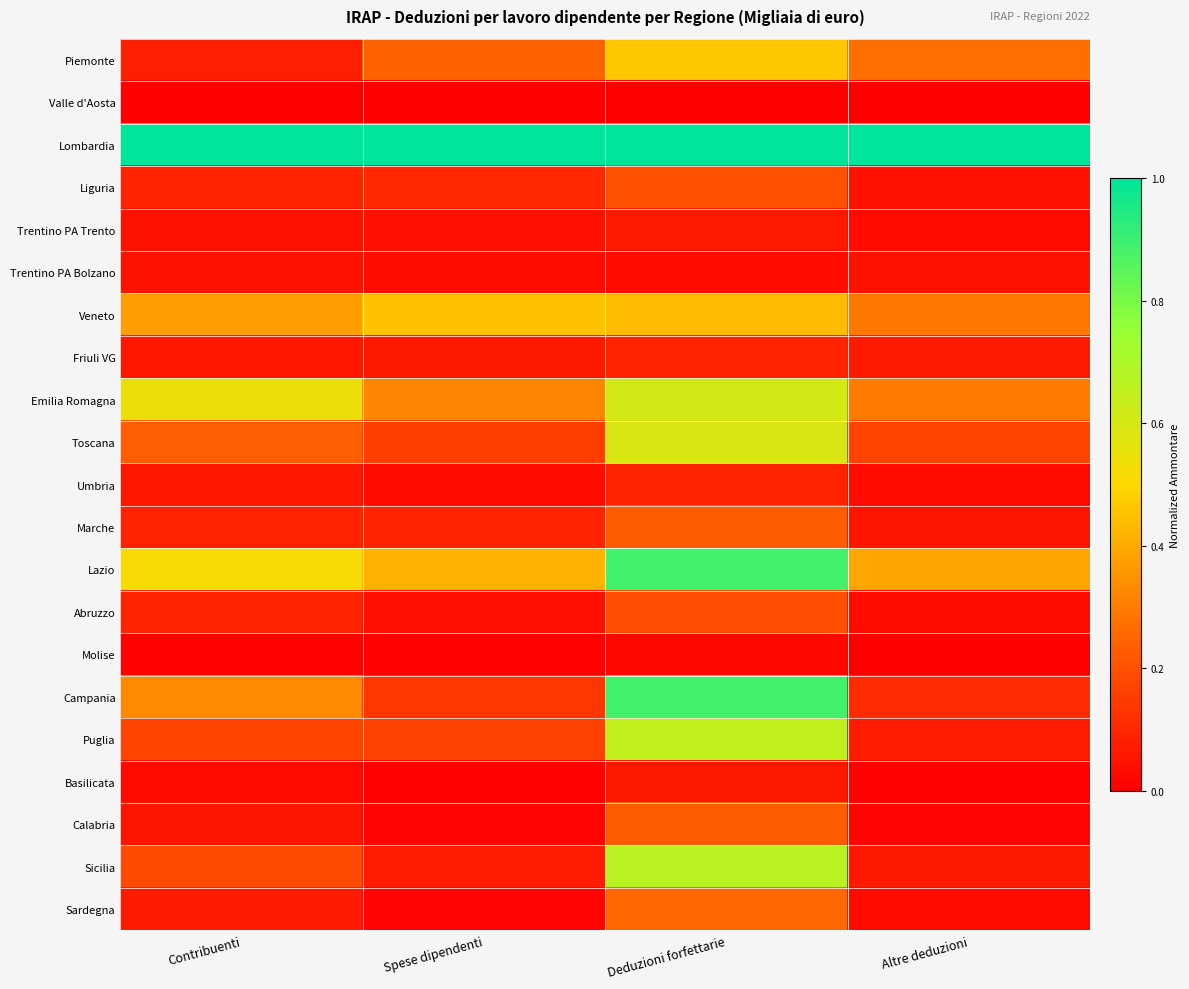

List the series in order of their peak value, lowest first.

Valle d'Aosta, Molise, Trentino PA Bolzano, Basilicata, Trentino PA Trento, Friuli VG, Umbria, Abruzzo, Liguria, Calabria, Marche, Sardegna, Veneto, Piemonte, Toscana, Emilia Romagna, Puglia, Sicilia, Lazio, Campania, Lombardia